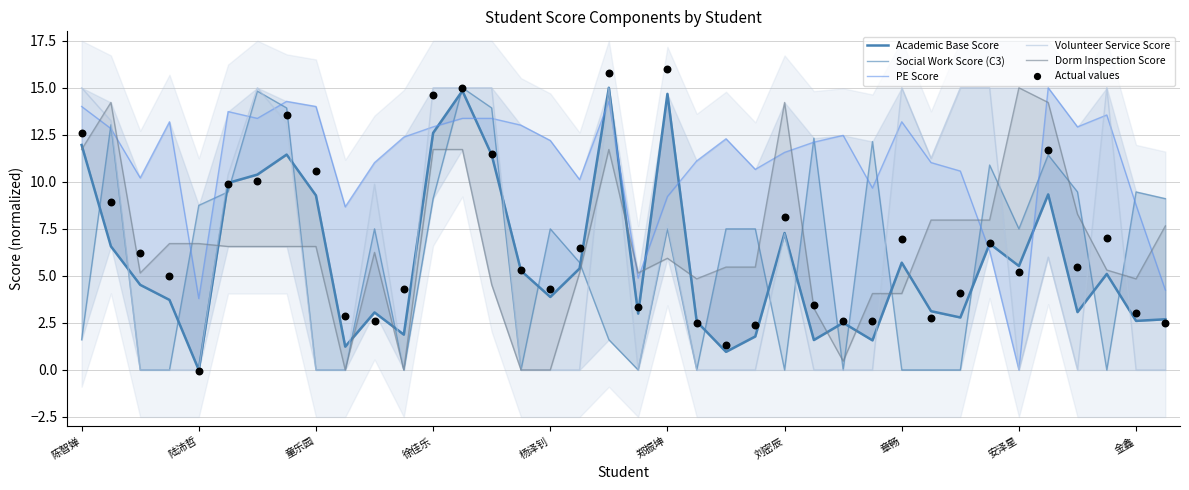

At how many categories does at least one series exceed 5?

38